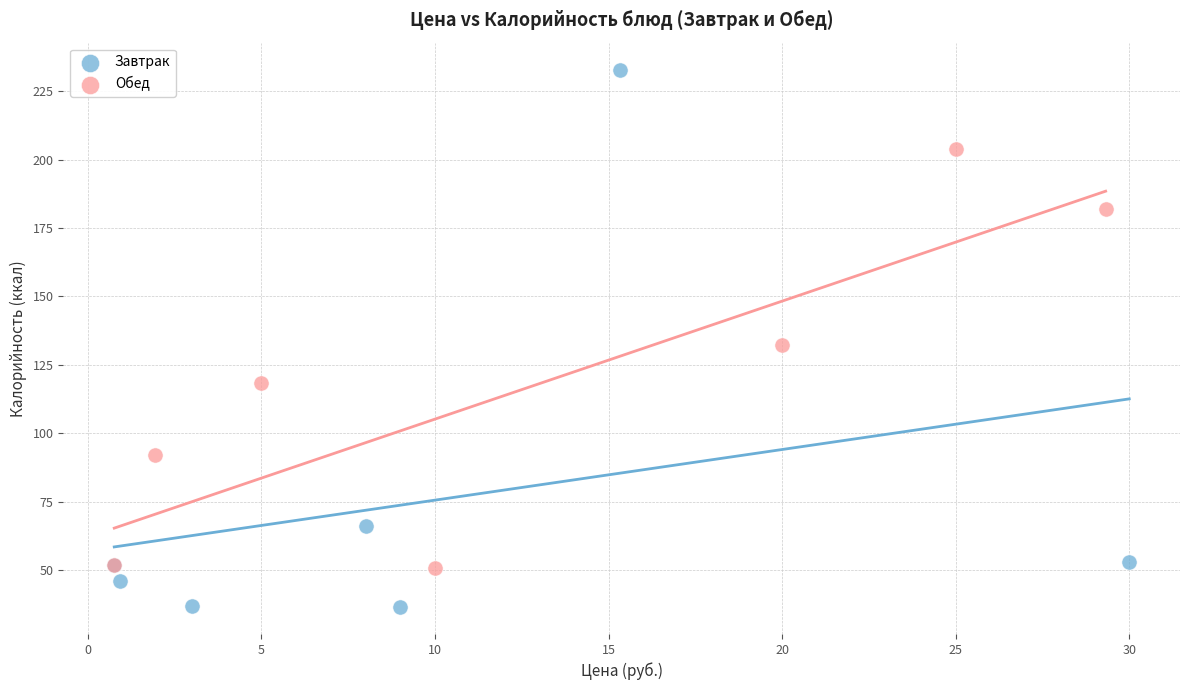

What are all the series names shown in the legend?

Завтрак, Обед